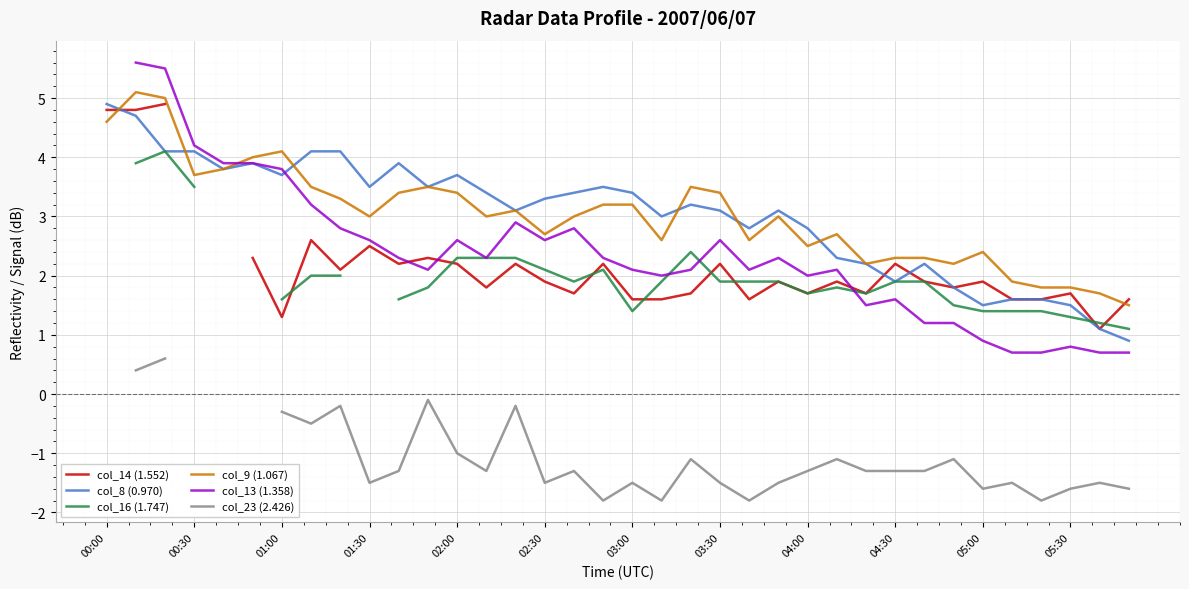

What is the lowest value of the col_8 (0.970) series?

0.9